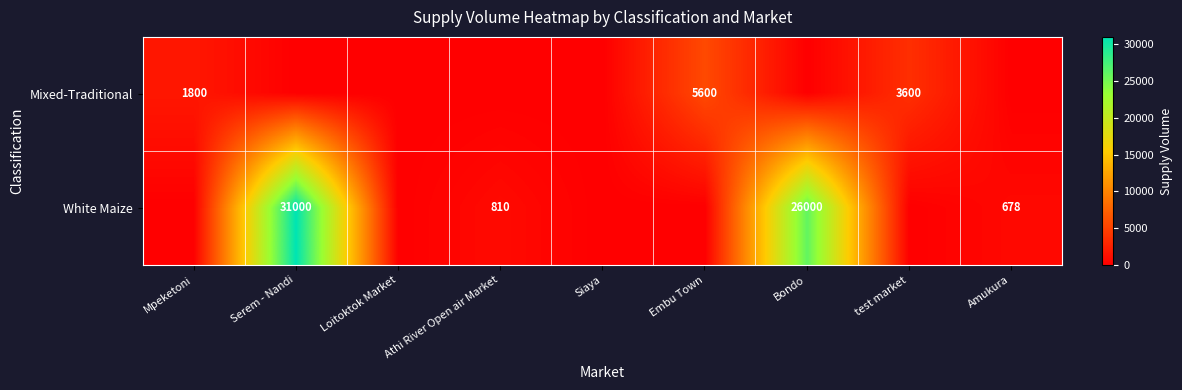

The value of White Maize at Amukura is 180. True or false?

False